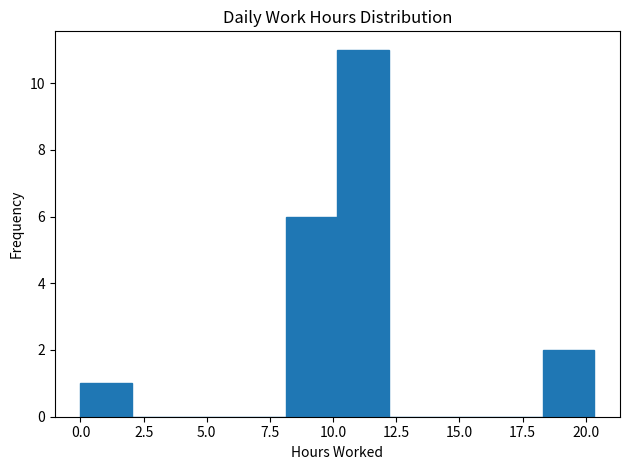

Which range on the x-axis has the tallest bar?

10.0 to 12.0